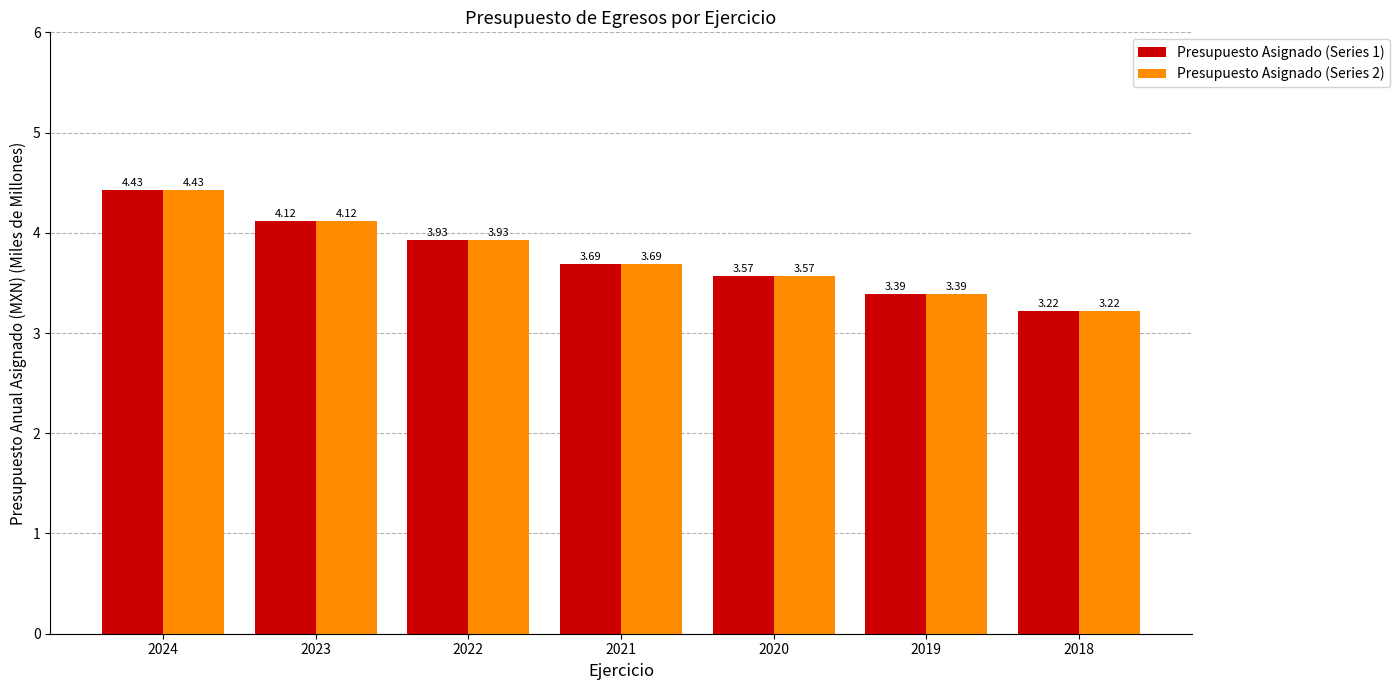

At which category does the chart reach its minimum across all series?

2018